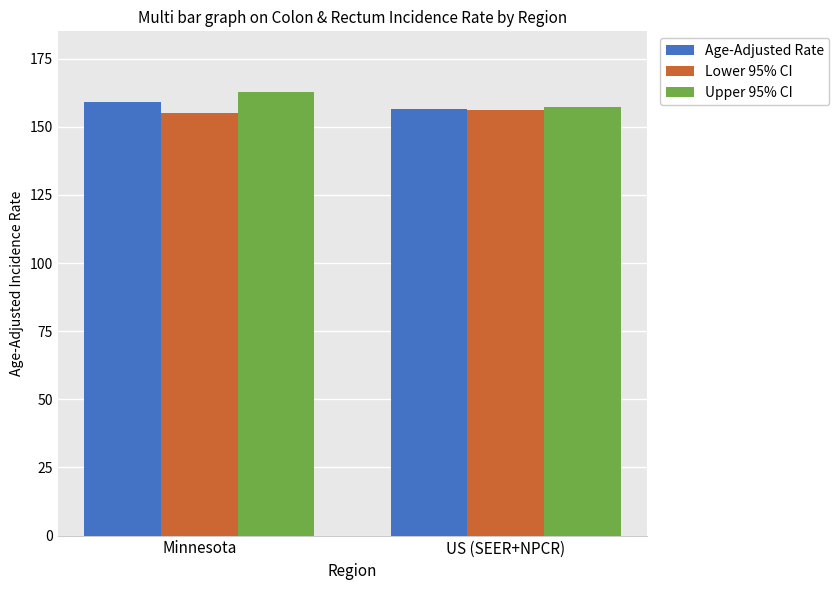

What is the difference between the maximum and minimum values in the Upper 95% CI series?

5.7